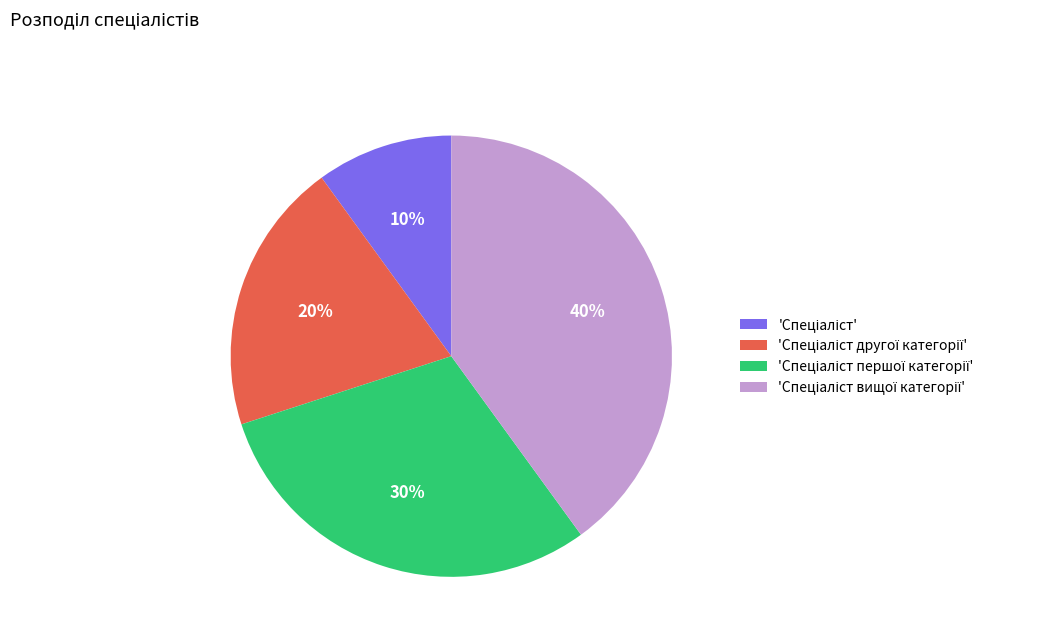

To the nearest percent, what is the difference between the largest and smallest slice percentages?

30%